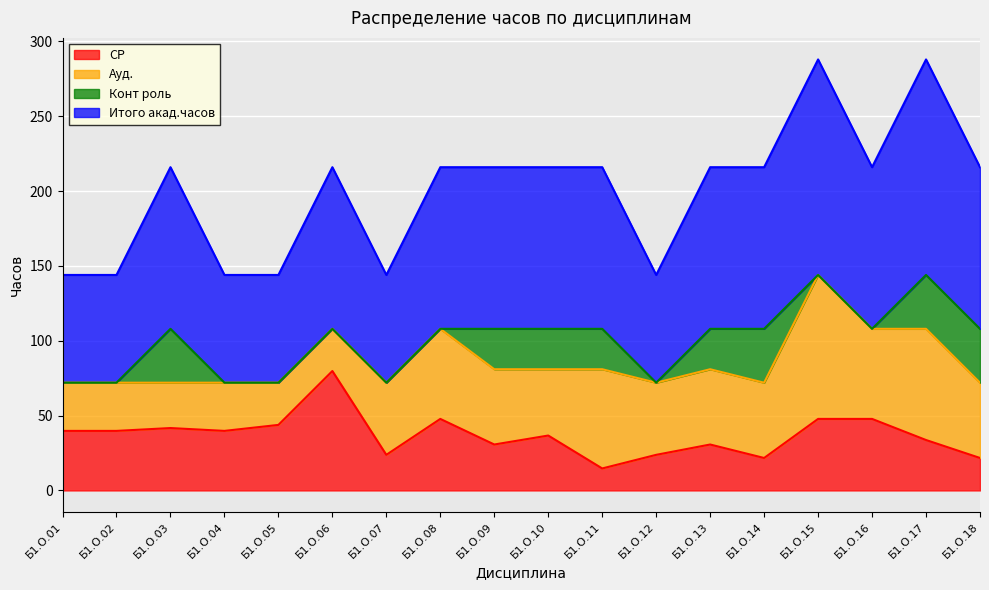

True or false: СР and Итого акад.часов intersect in this chart.

False